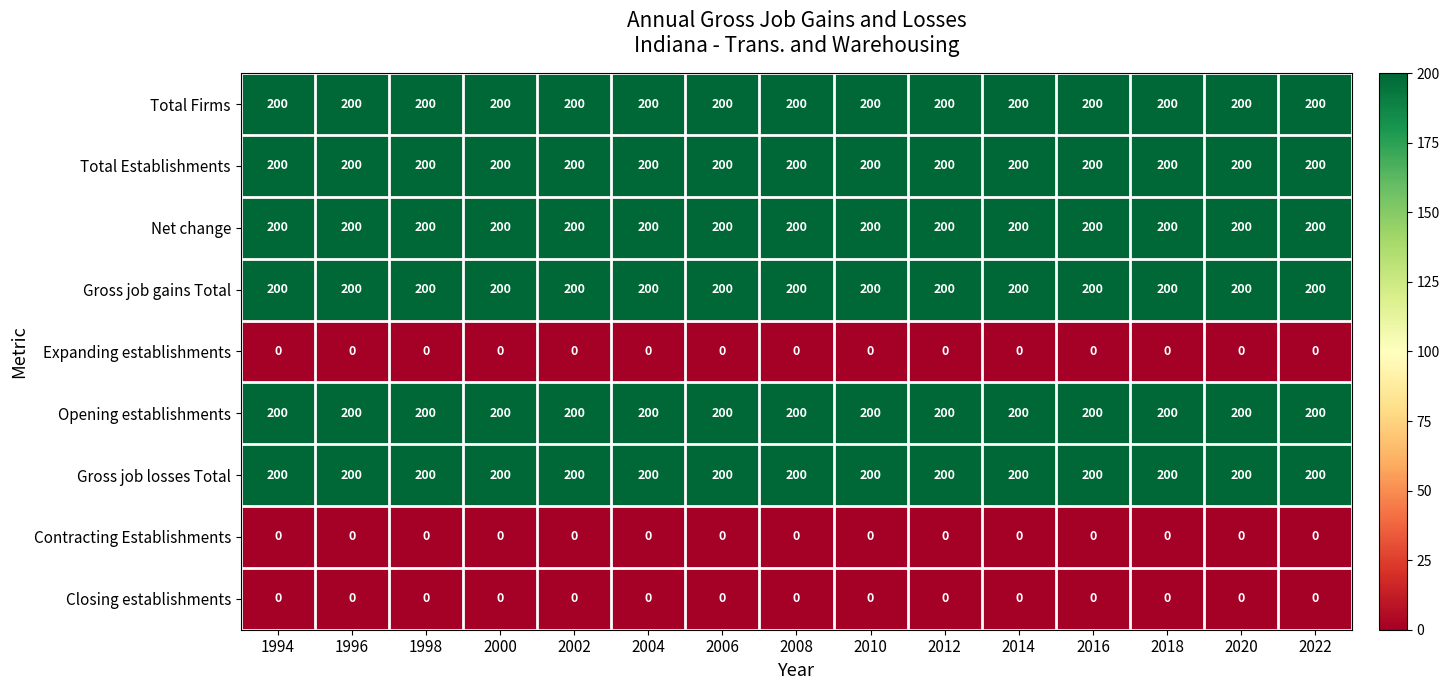

Is it true that Expanding establishments equals 0 at 2016?

True